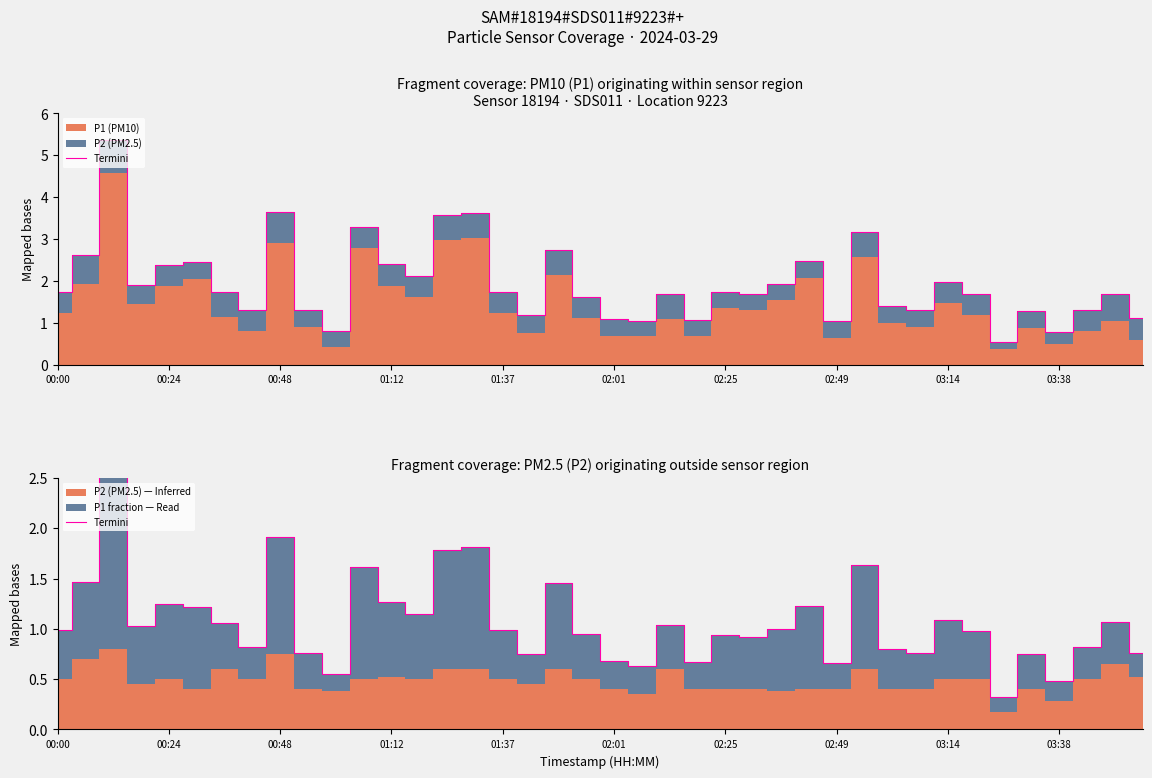

What is the change in value from 33 to 38?

+0.1